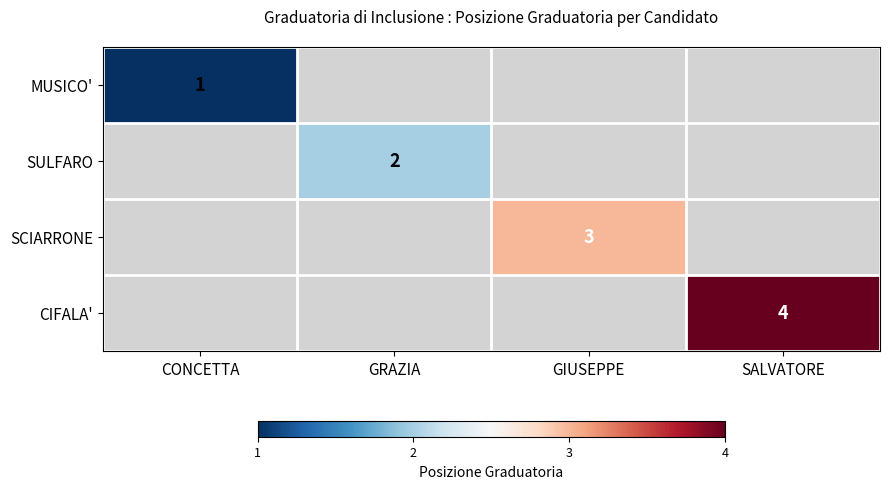

True or false: CIFALA' has a value of 4 at SALVATORE.

True